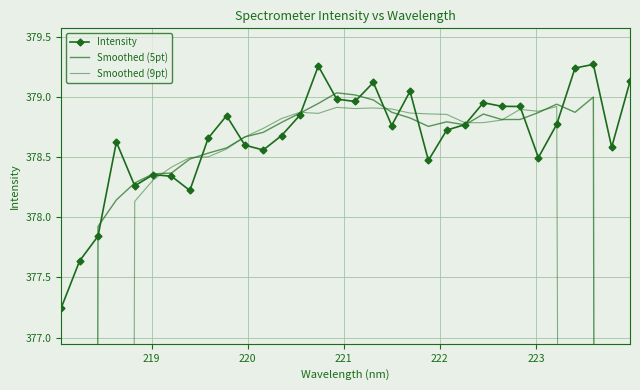

Which series ends up on top after the final intersection of Smoothed (9pt) and Intensity?

Intensity